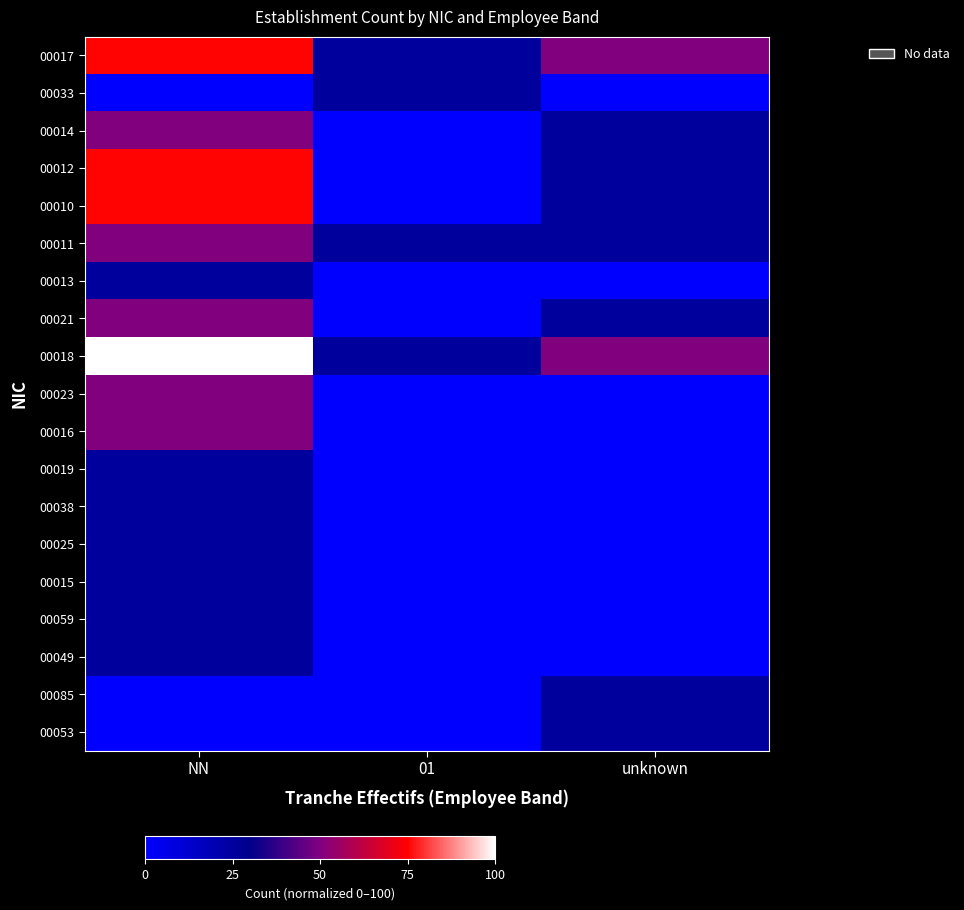

Which label corresponds to the largest value in the chart?

NN